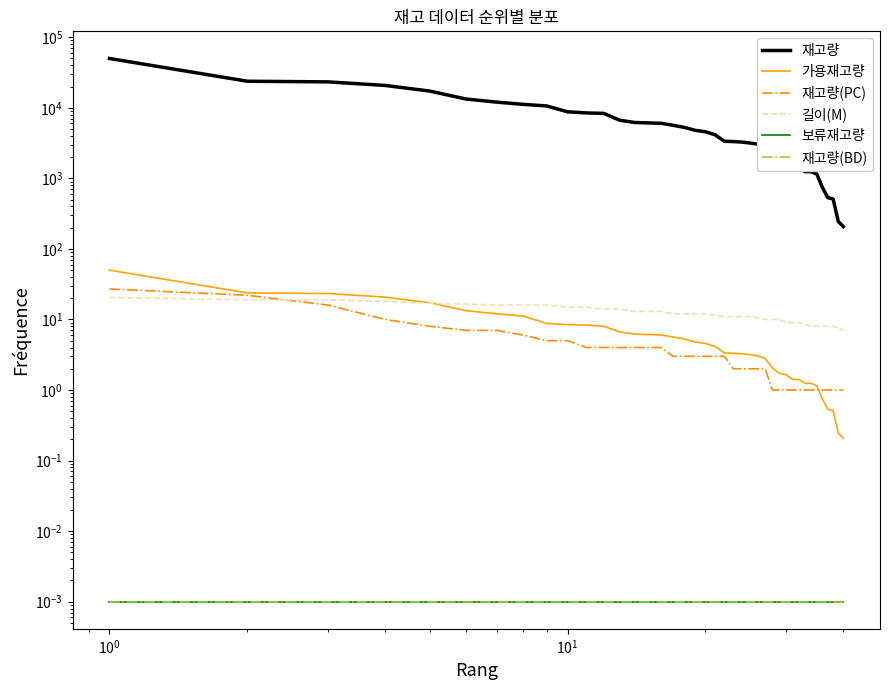

True or false: 보류재고량 and 가용재고량 cross at least once.

False